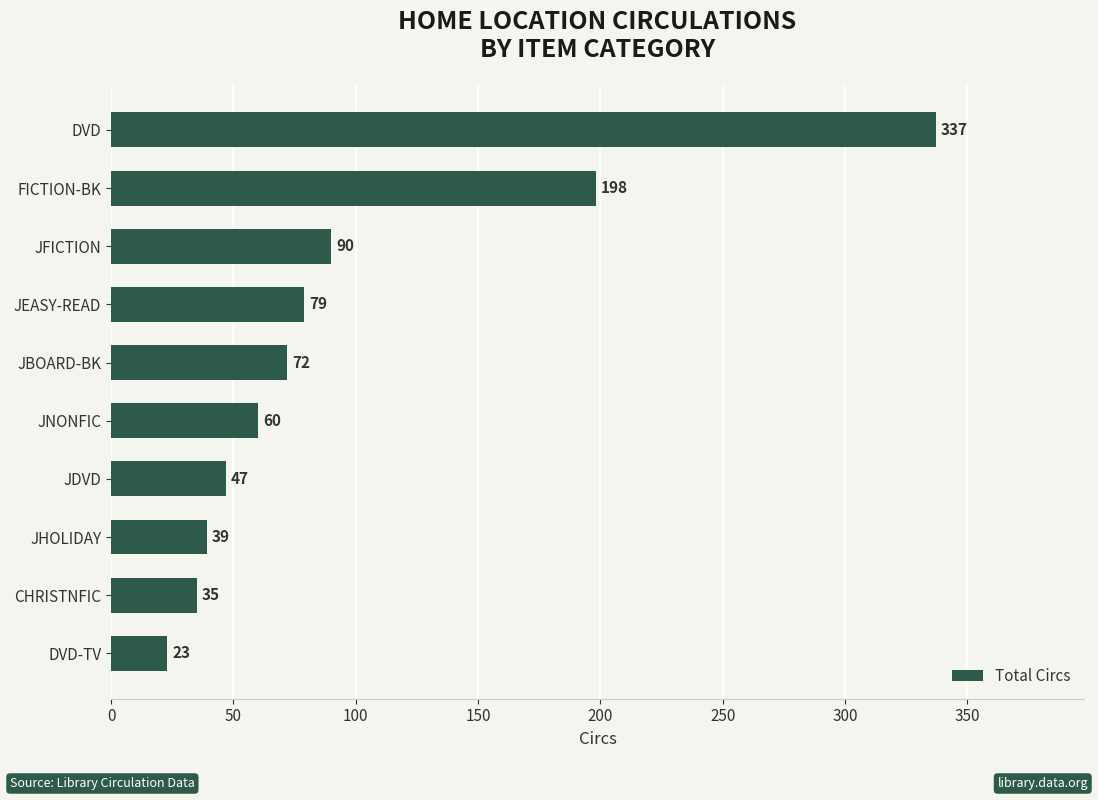

What is the difference between the maximum and minimum values?

314